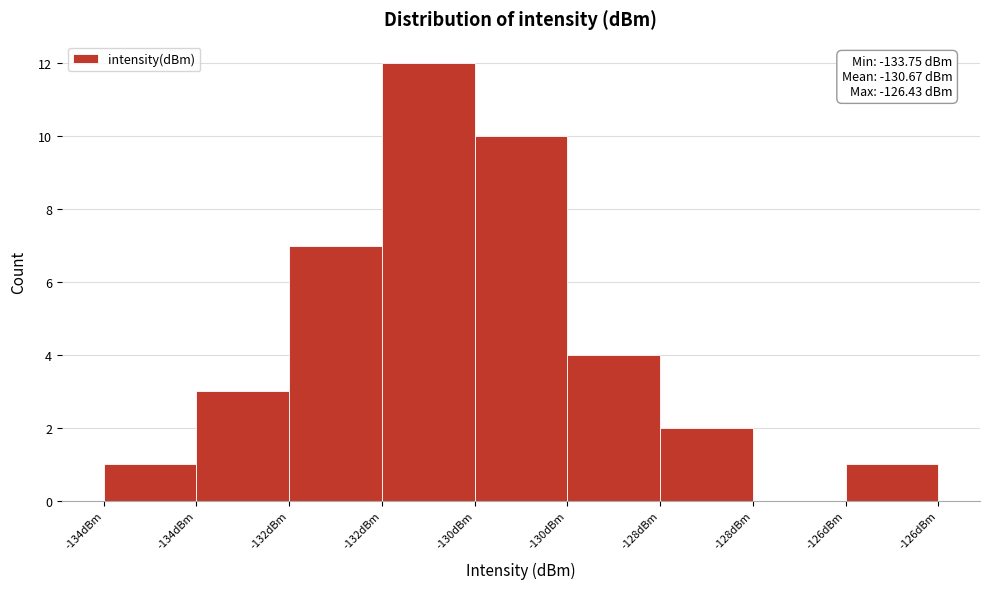

Are the bars horizontal?

No